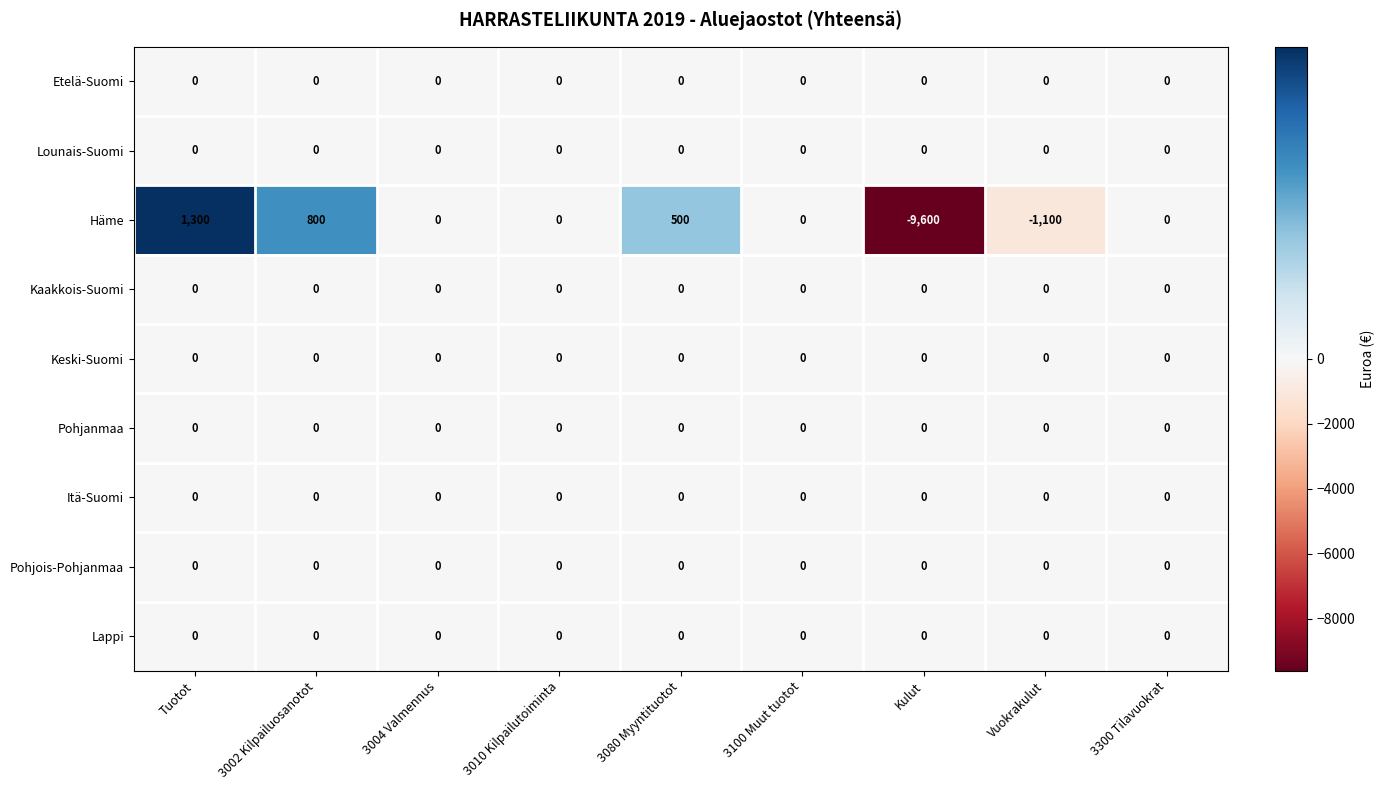

Between 3010 Kilpailutoiminta and Kulut, which series saw the biggest shift?

Häme